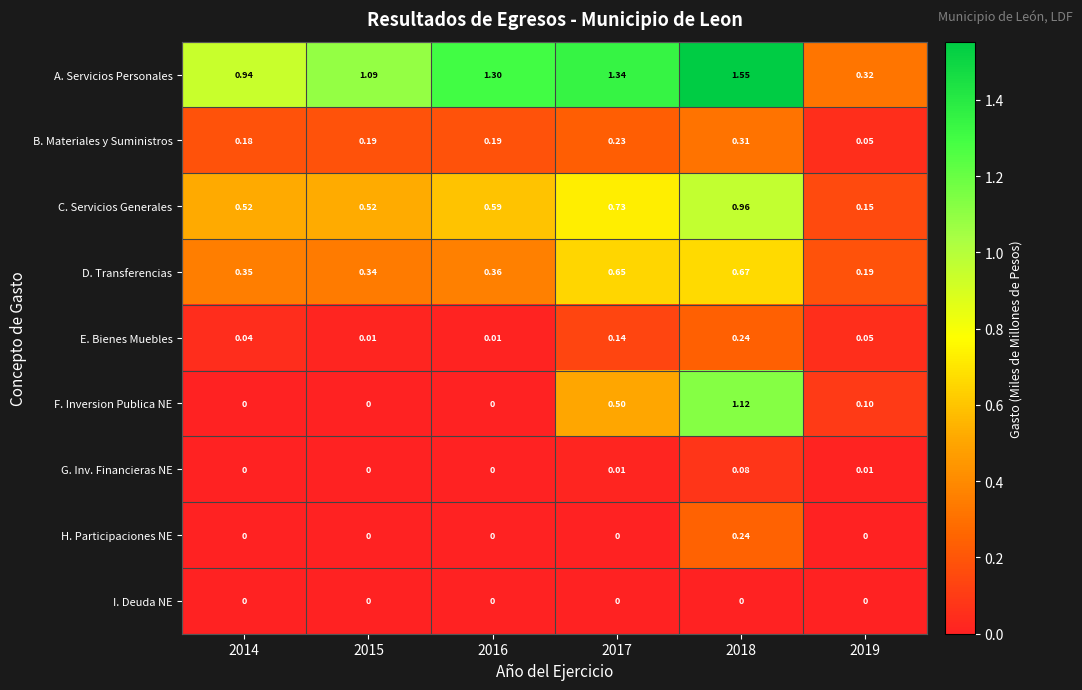

Which series has the largest total across all categories?

A. Servicios Personales